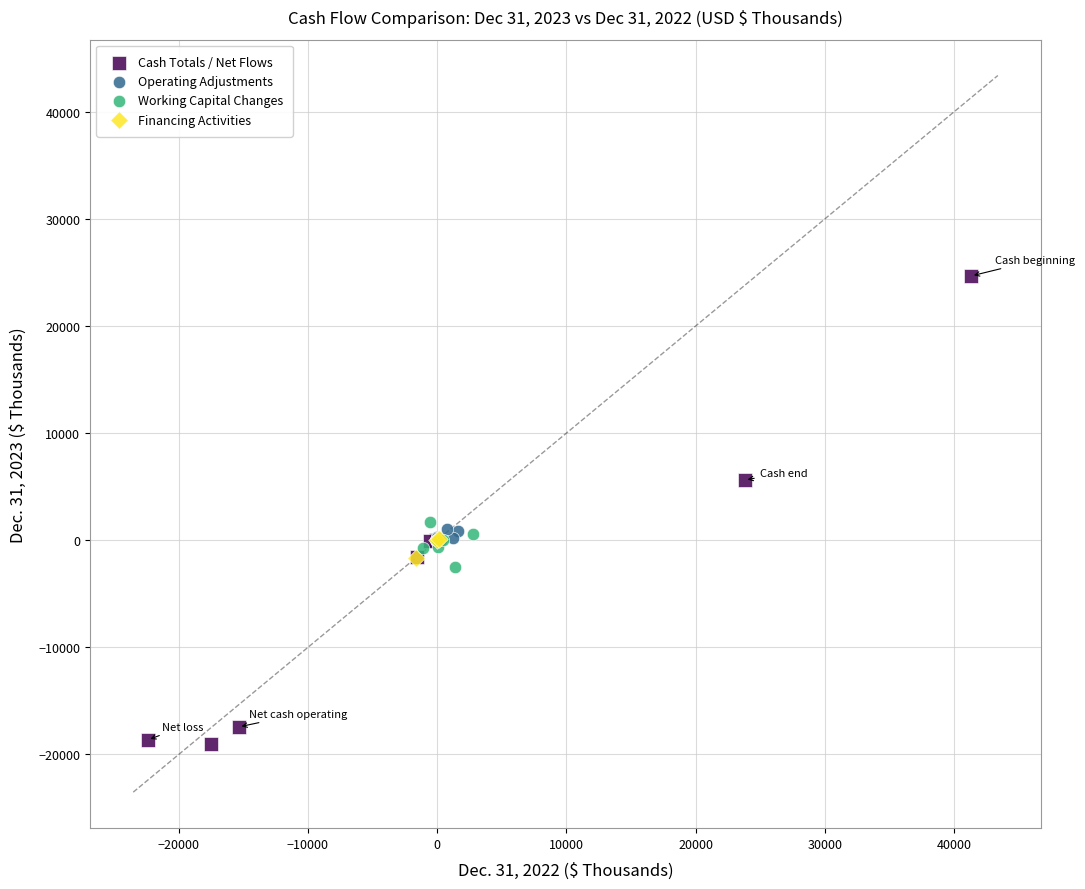

Which series reaches the maximum Y coordinate?

Cash Totals / Net Flows